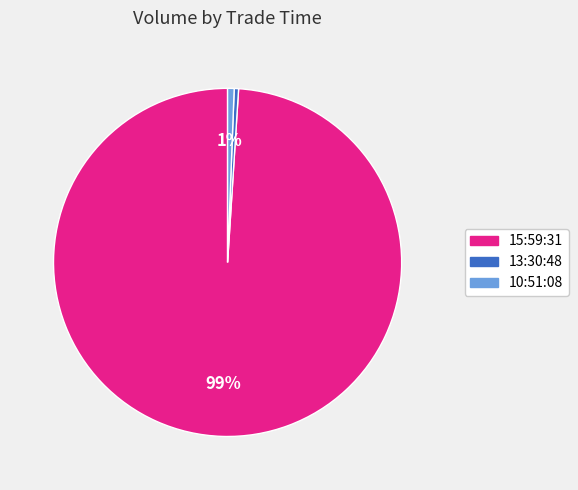

To the nearest percent, what is the difference between the largest and smallest slice percentages?

99%